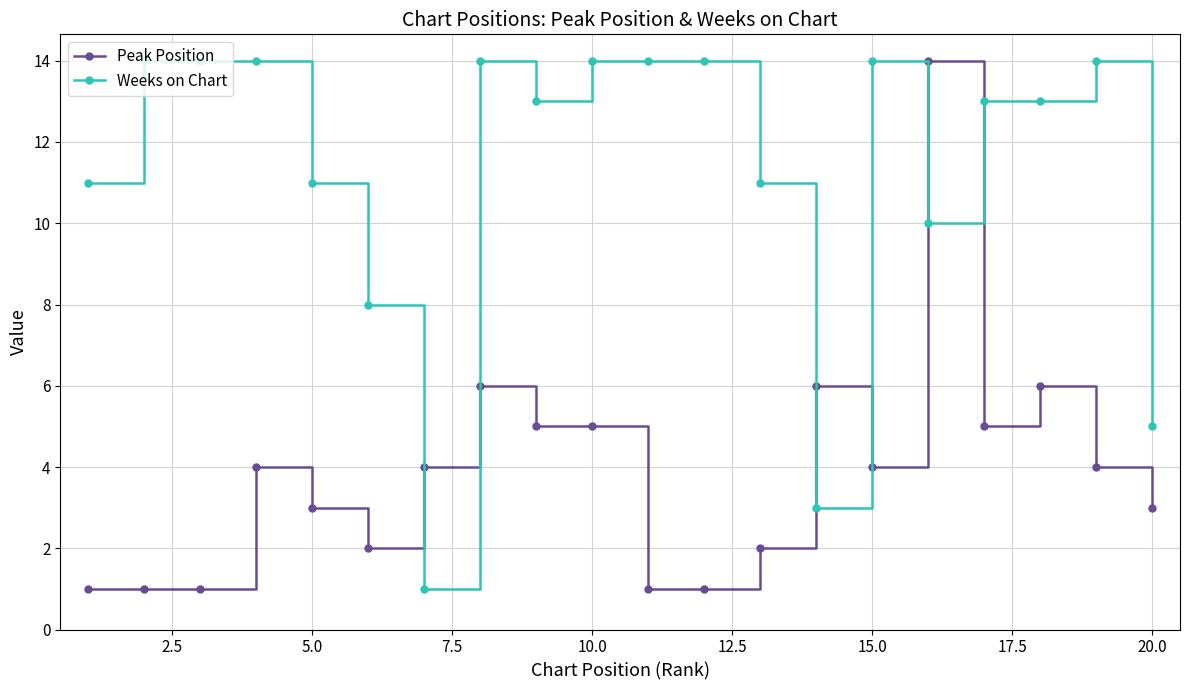

What is the value of the Weeks on Chart point at the 18th from the left?

13